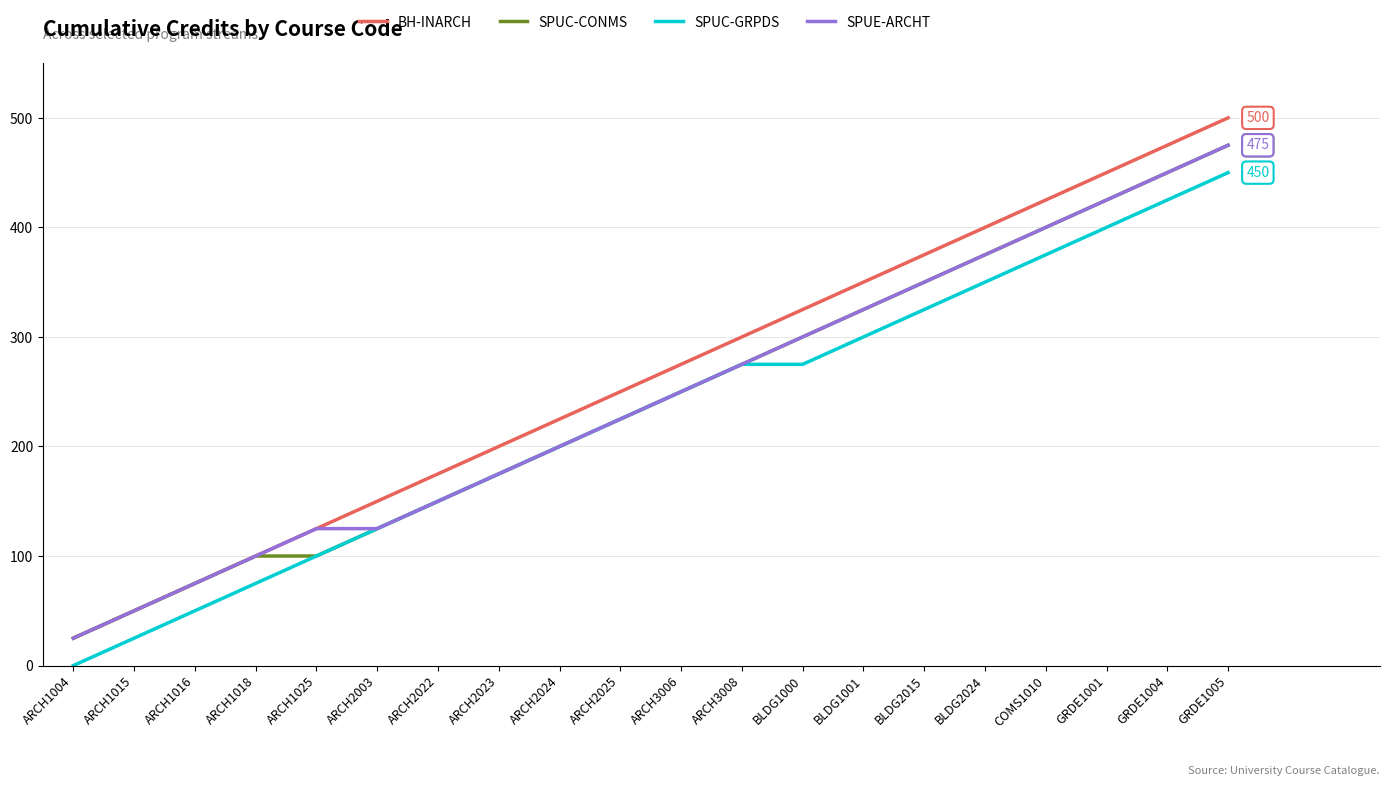

What value does the SPUE-ARCHT series have at ARCH1016?

75